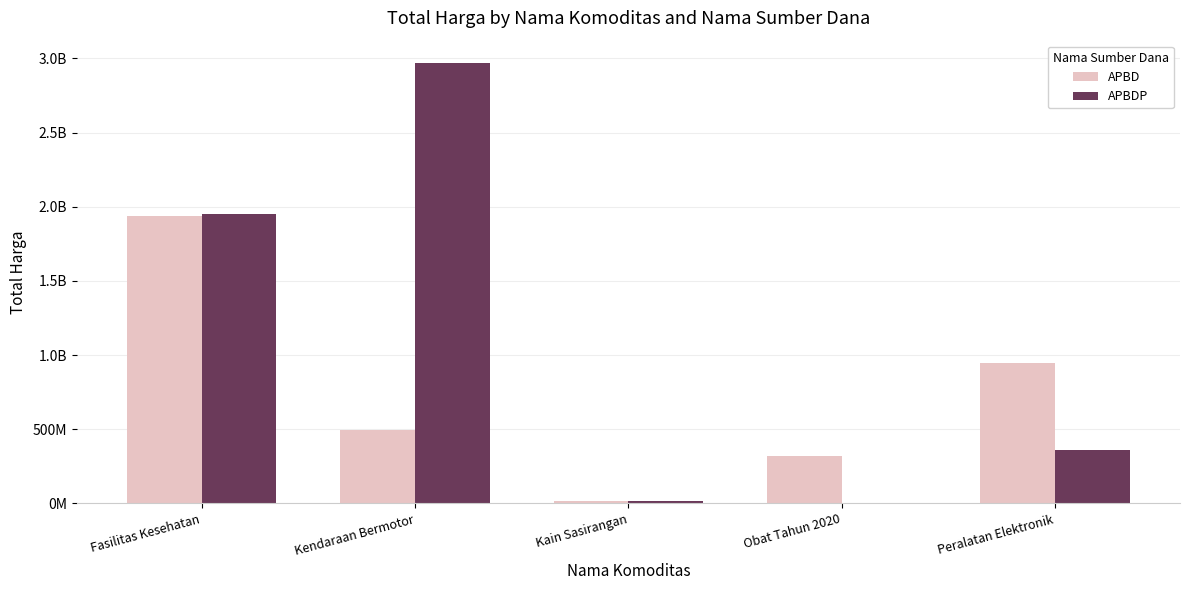

Rank the series by their average value, from highest to lowest.

APBDP, APBD